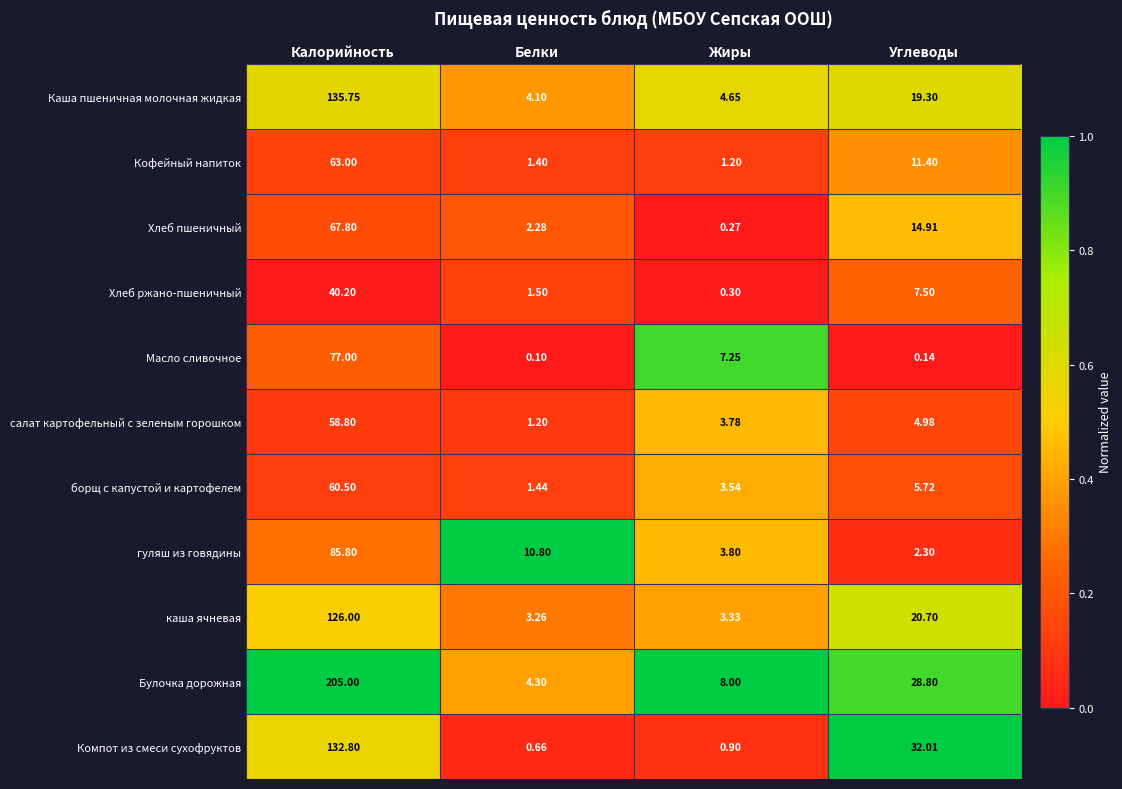

Rank the series at Белки from highest to lowest value.

гуляш из говядины, Булочка дорожная, Каша пшеничная молочная жидкая, каша ячневая, Хлеб пшеничный, Хлеб ржано-пшеничный, борщ с капустой и картофелем, Кофейный напиток, салат картофельный с зеленым горошком, Компот из смеси сухофруктов, Масло сливочное